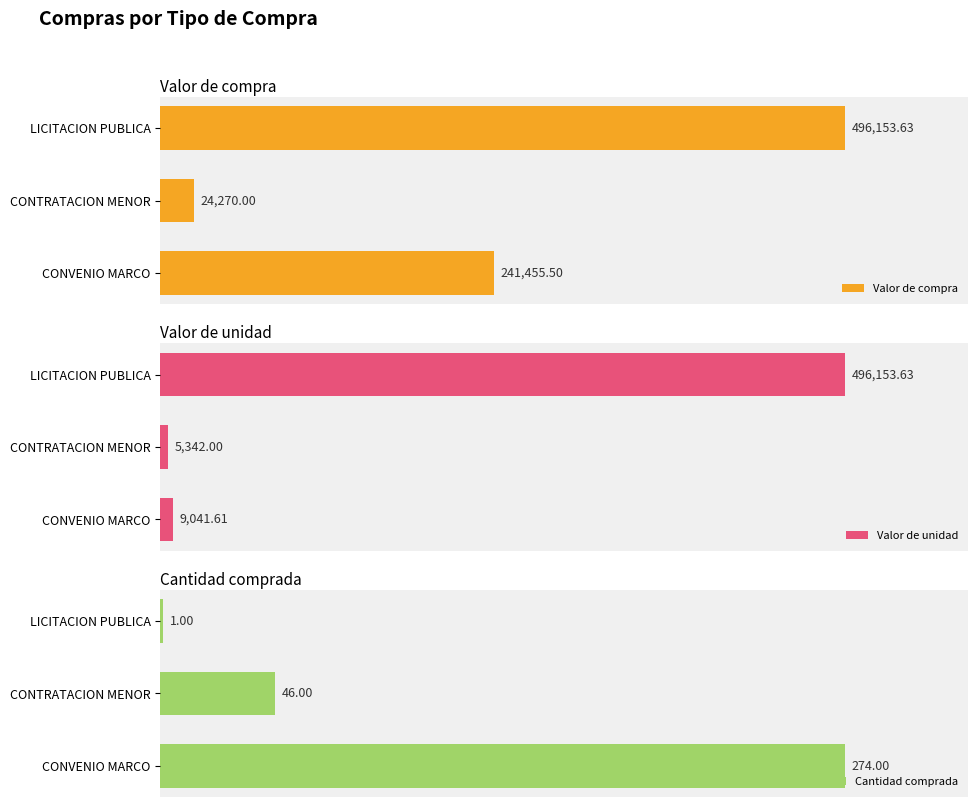

Which category has the highest value in the Valor de compra series?

LICITACION PUBLICA